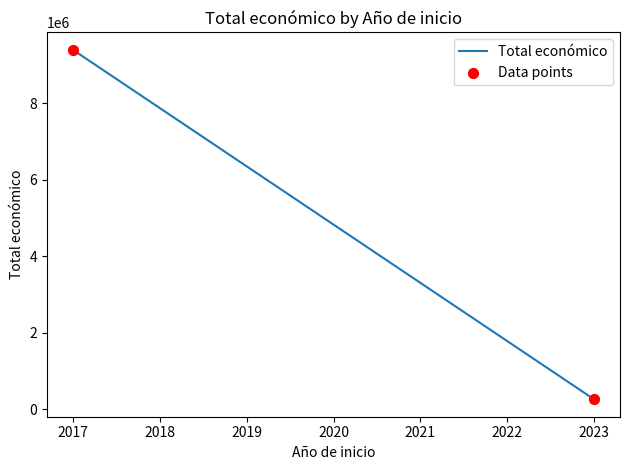

What is the average Y value?

4823660